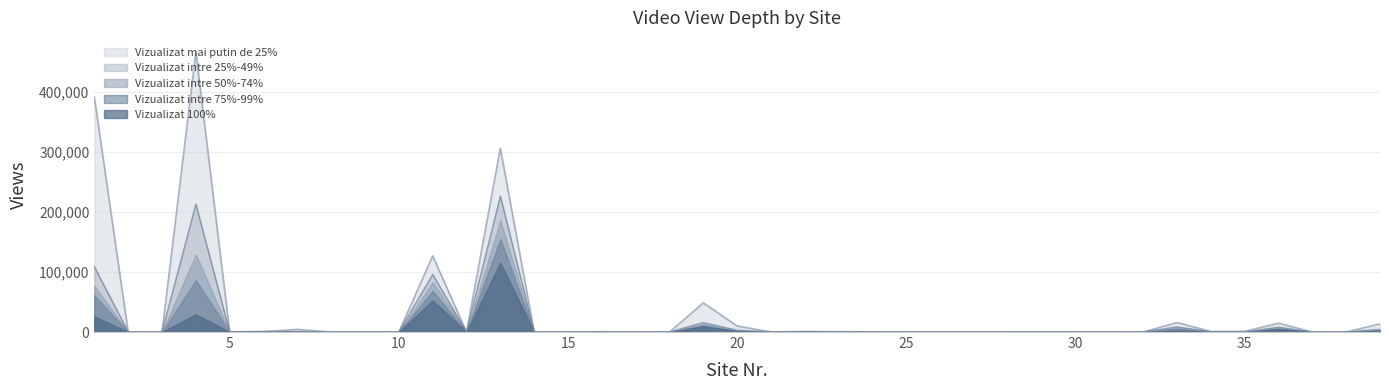

True or false: Vizualizat intre 75%-99% and Vizualizat 100% cross at least once.

False